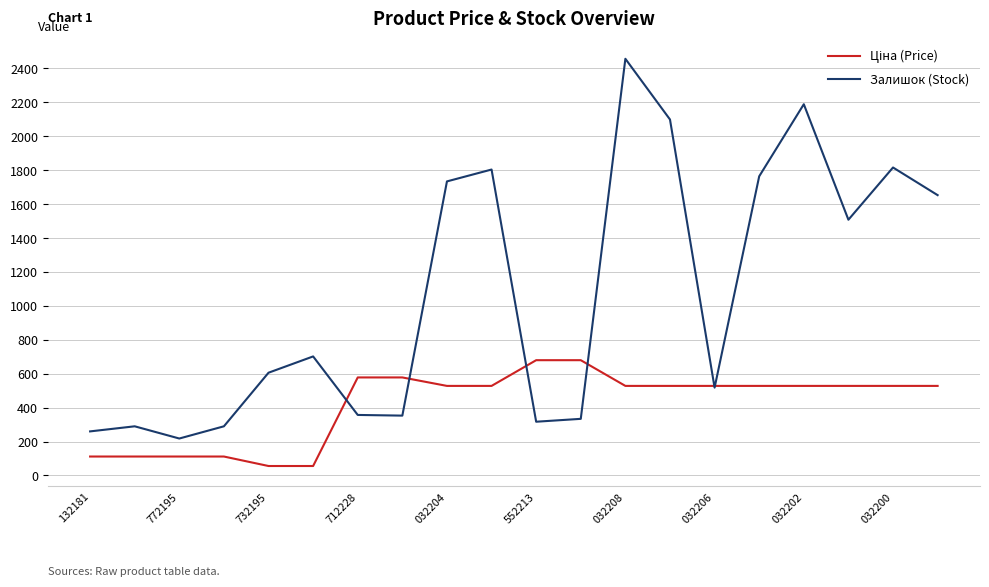

Which series has the largest range (max minus min)?

Залишок (Stock)